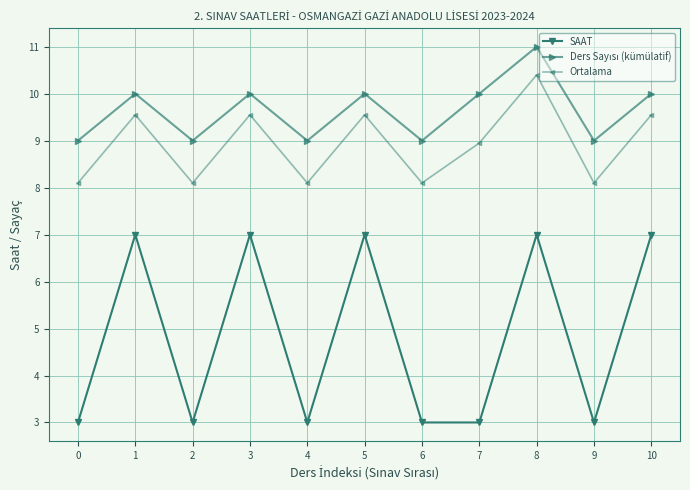

Which series has the largest range (max minus min)?

SAAT